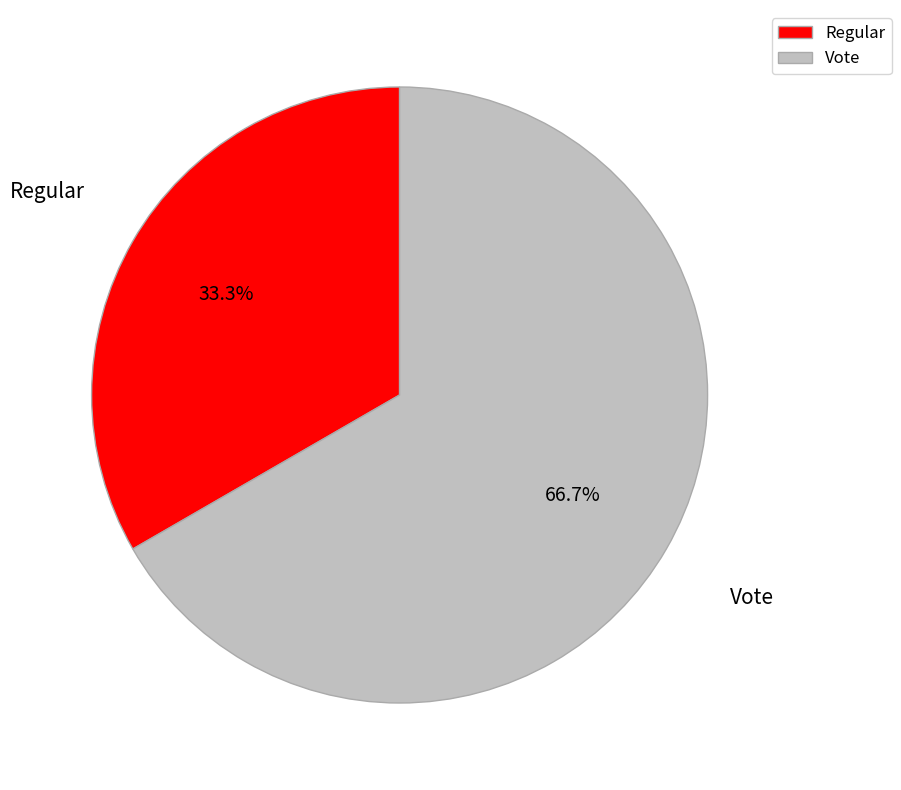

To the nearest percent, what portion does Vote represent?

67%